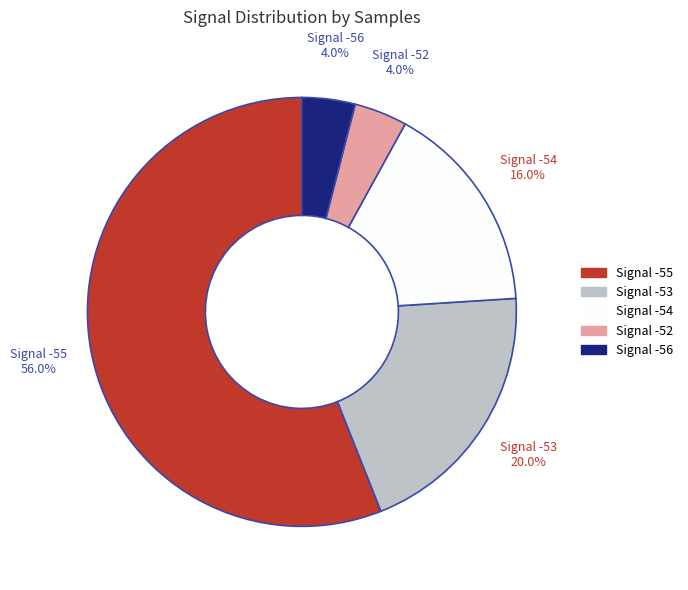

Is there any slice that represents more than half of the pie?

Yes